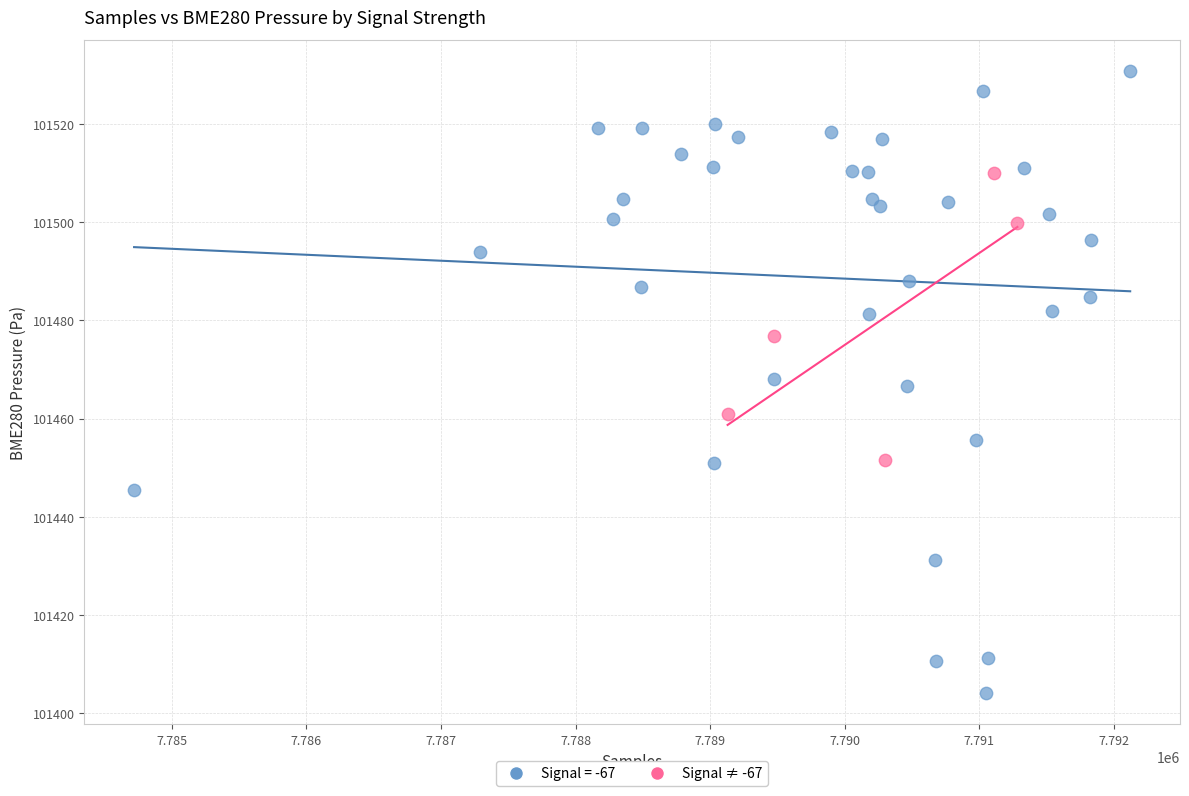

Which series reaches the minimum Y coordinate?

Signal = -67